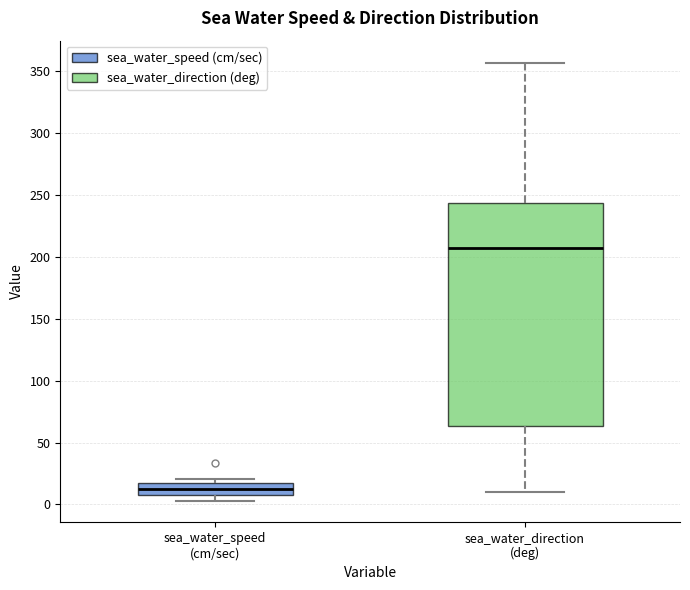

Where is the lower edge of the box for sea_water_direction (deg) on the y-axis? The values are not printed on the chart, so give them approximately, as read against the axis.

65